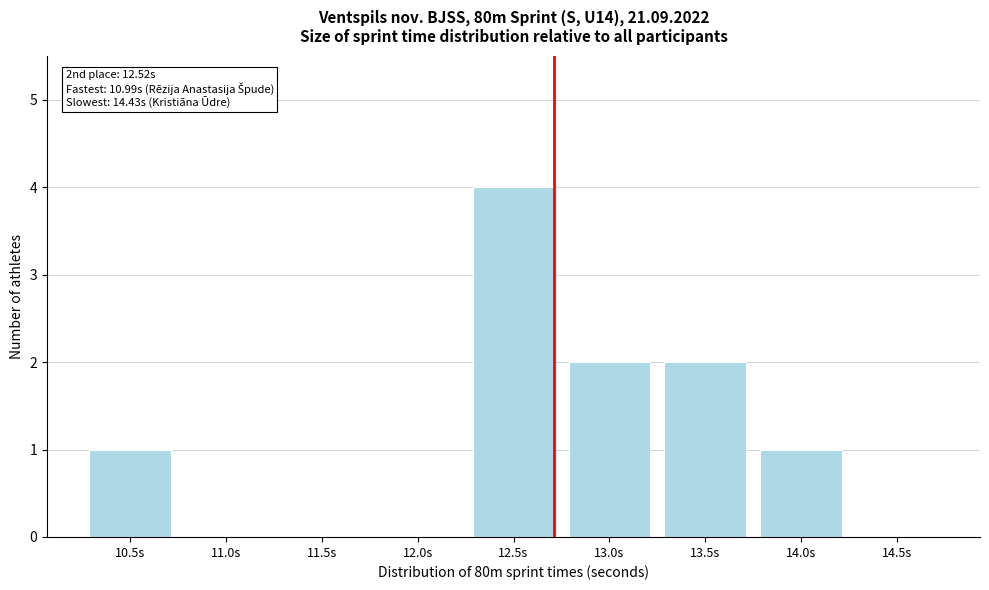

Reading left to right, transcribe all the data shown in this chart.

10.5s=1	11.0s=0	11.5s=0	12.0s=0	12.5s=4	13.0s=2	13.5s=2	14.0s=1	14.5s=0